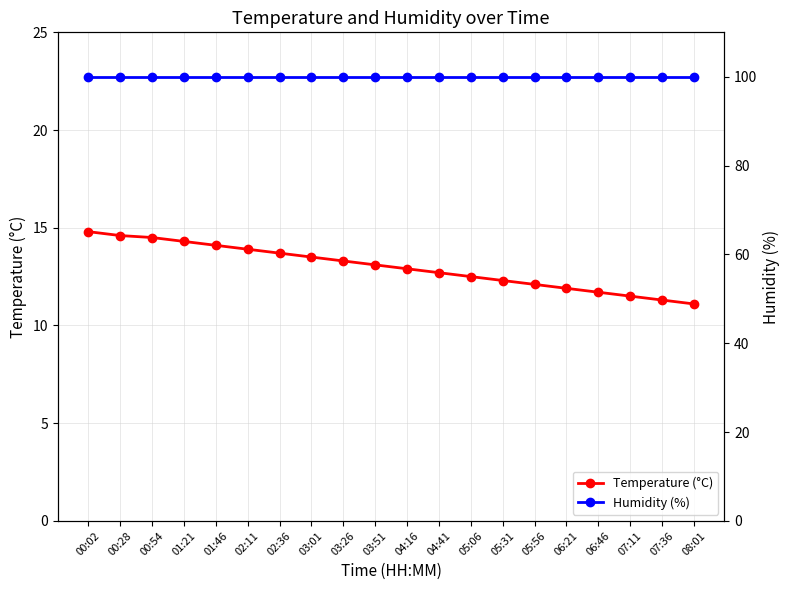

How many lines are shown in the chart?

2